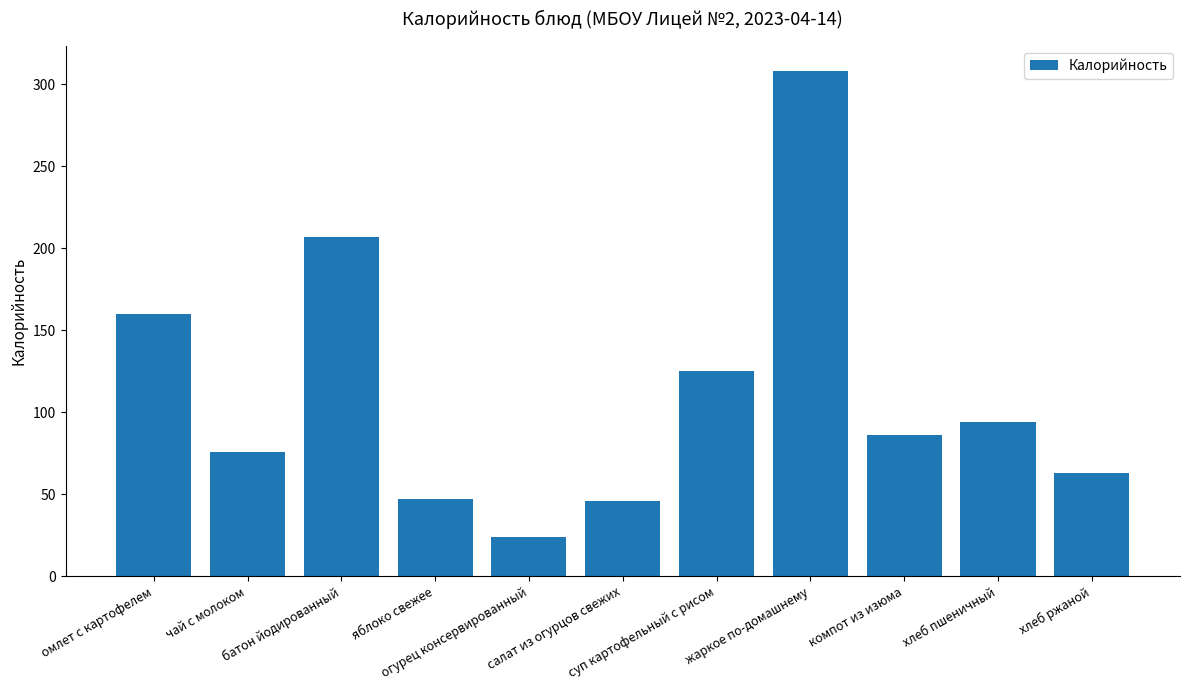

What value does the data have at батон йодированный, to the nearest 50?

200